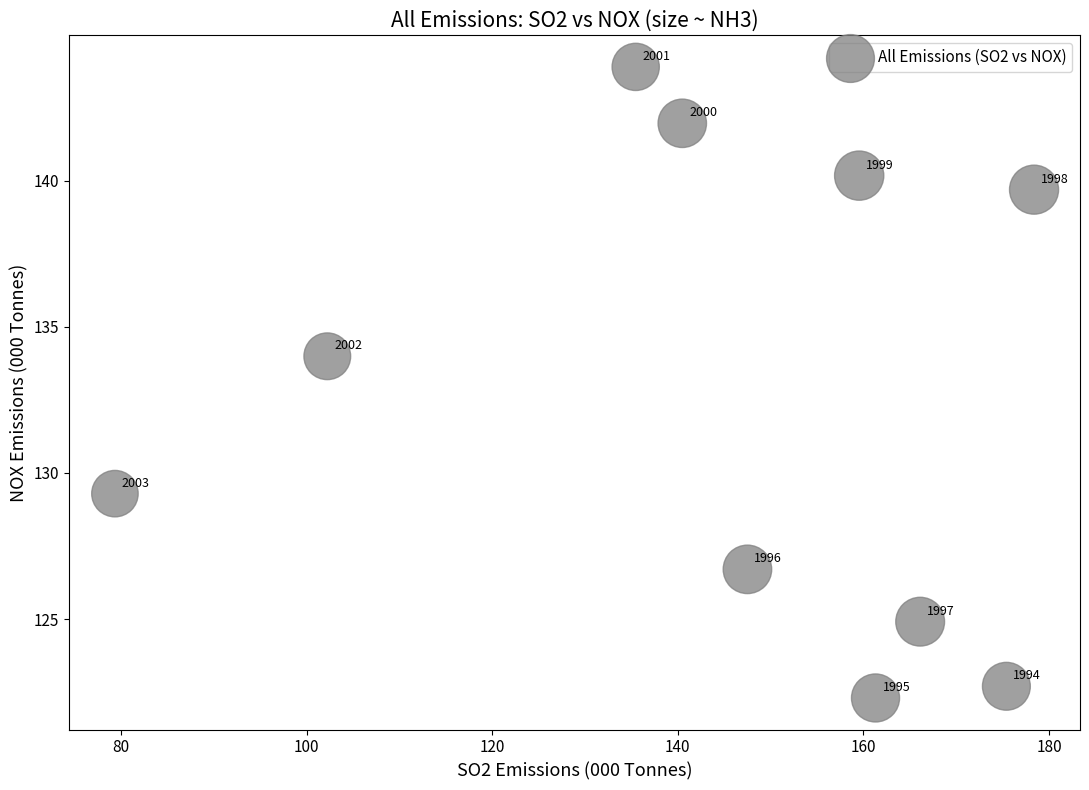

What Y value in the scatter plot is closest to 133?

134.0